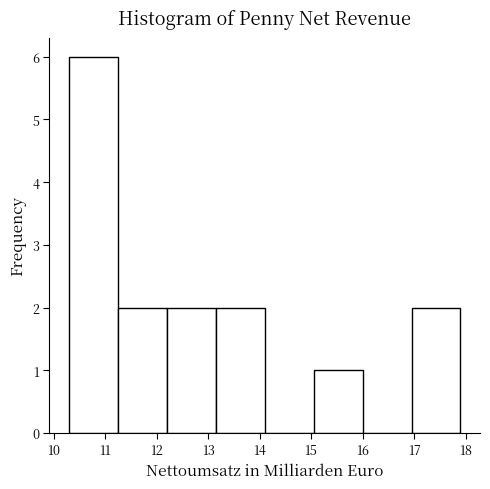

Reading left to right, transcribe this chart: for each bar, give the range it covers on the x-axis and its height. Neither the bar edges nor the heights are printed on the chart, so give them approximately, as read against the axes.

10.30 to 11.25: 6
11.25 to 12.20: 2
12.20 to 13.15: 2
13.15 to 14.10: 2
14.10 to 15.05: 0
15.05 to 16.00: 1
16.00 to 16.95: 0
16.95 to 17.90: 2